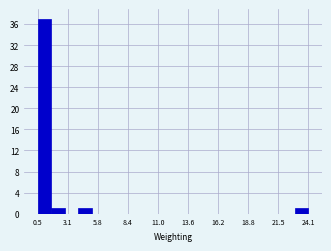

Around what value on the x-axis is the tallest bar? Give the approximate position of its centre, as read against the axis.

1.0